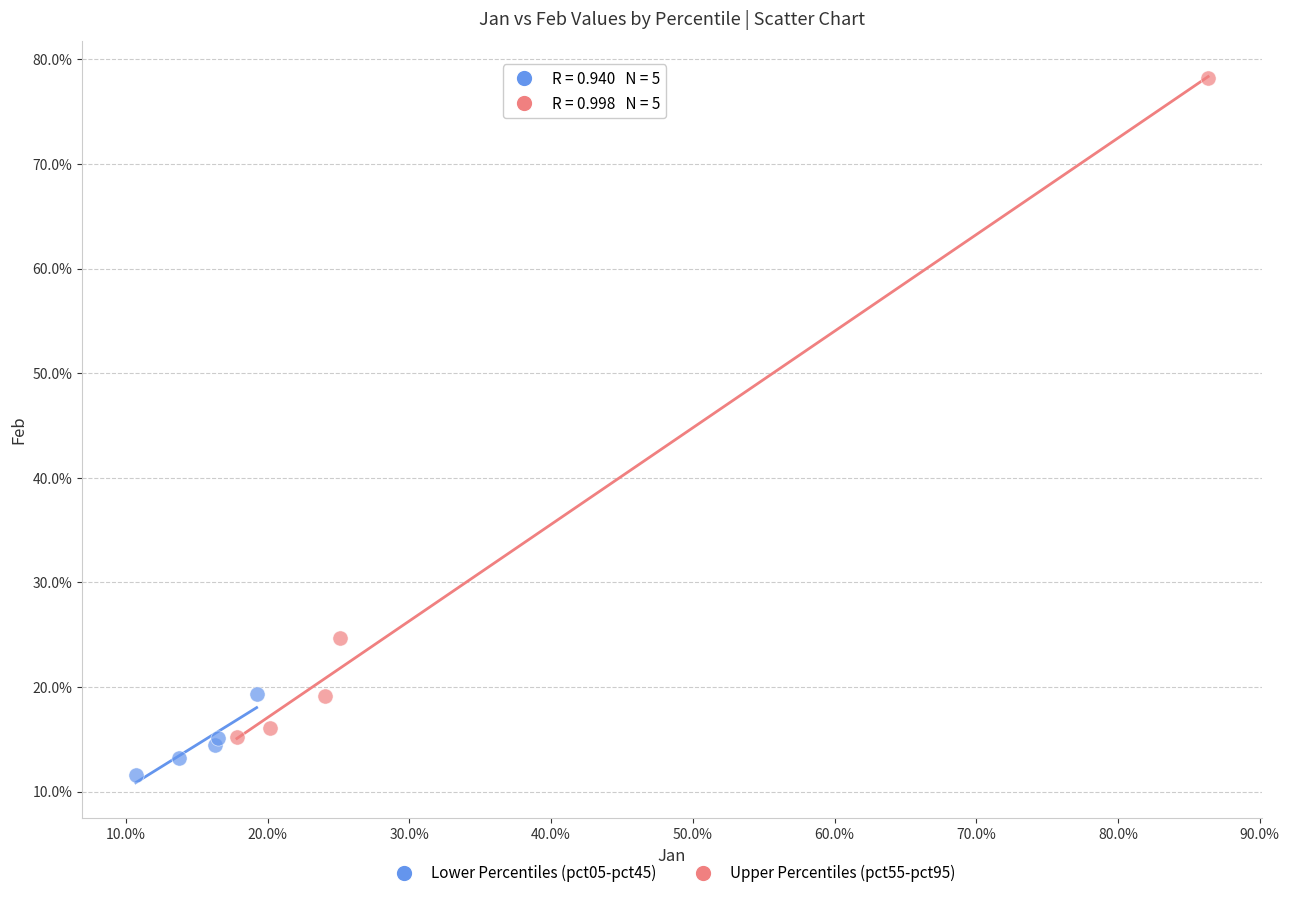

What are all the series names shown in the legend?

Lower Percentiles (pct05-pct45), Upper Percentiles (pct55-pct95)